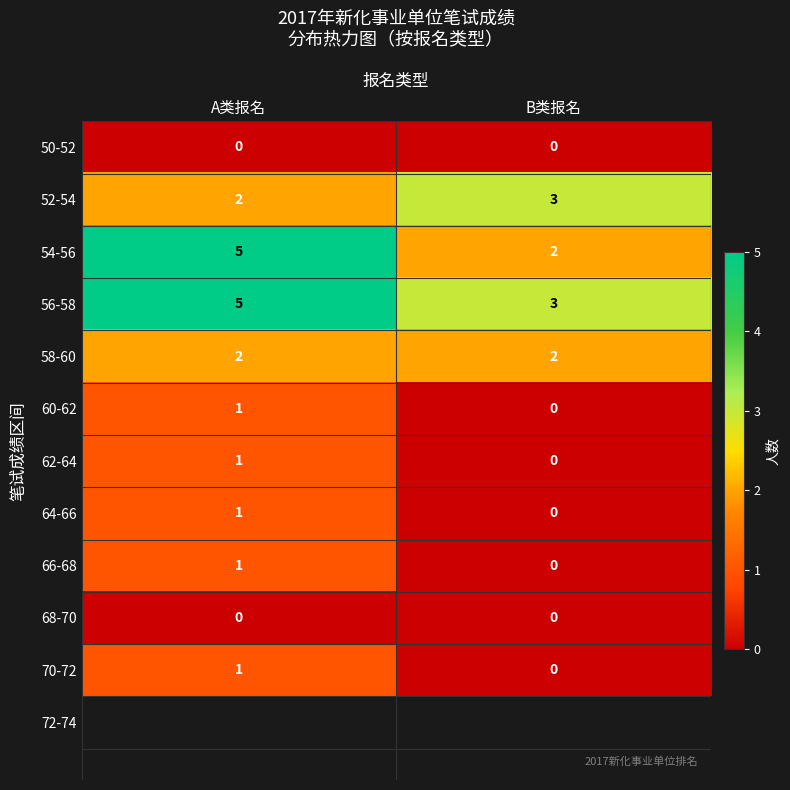

Is it true that 70-72 equals 0 at B类报名?

True